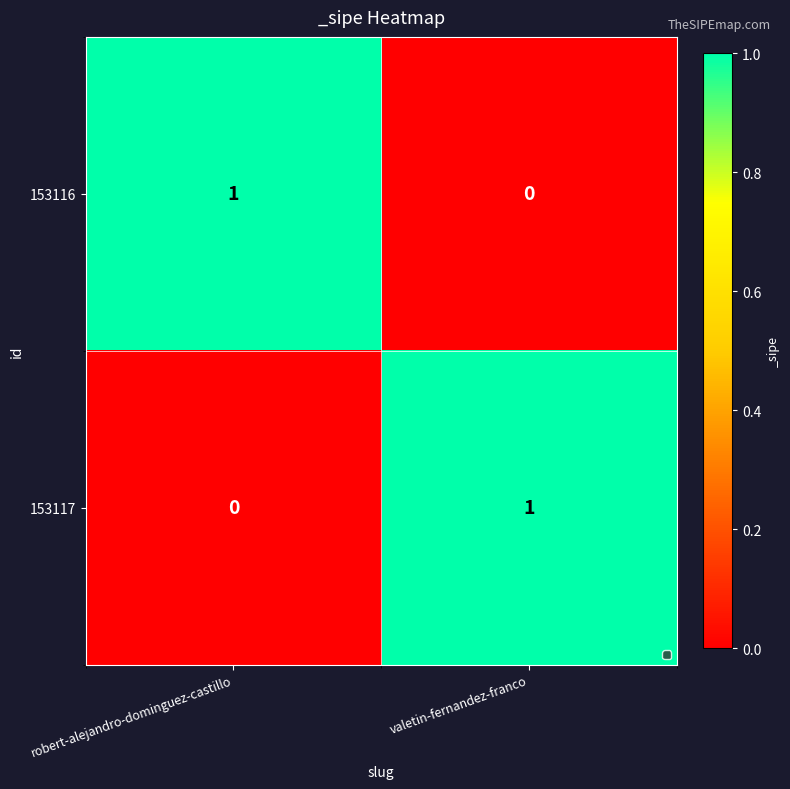

At which label does 153117 reach its peak?

valetin-fernandez-franco